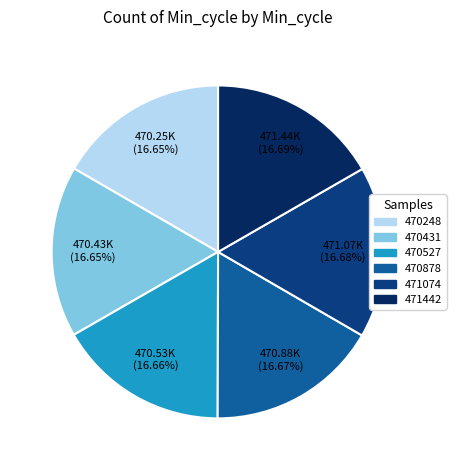

Is there a majority slice in this chart?

No